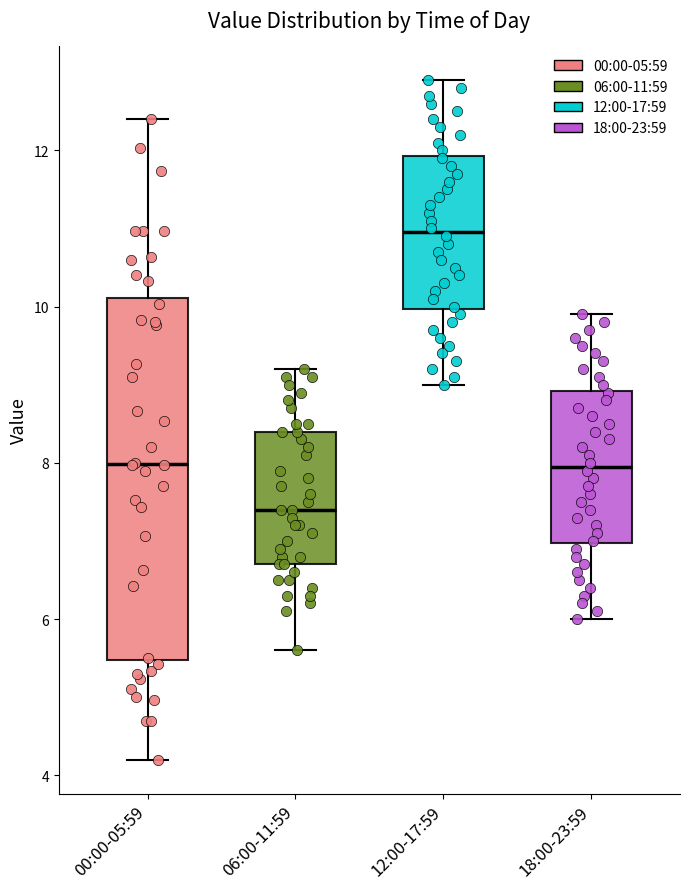

Where is the upper edge of the box for 18:00-23:59 on the y-axis? The values are not printed on the chart, so give them approximately, as read against the axis.

9.0